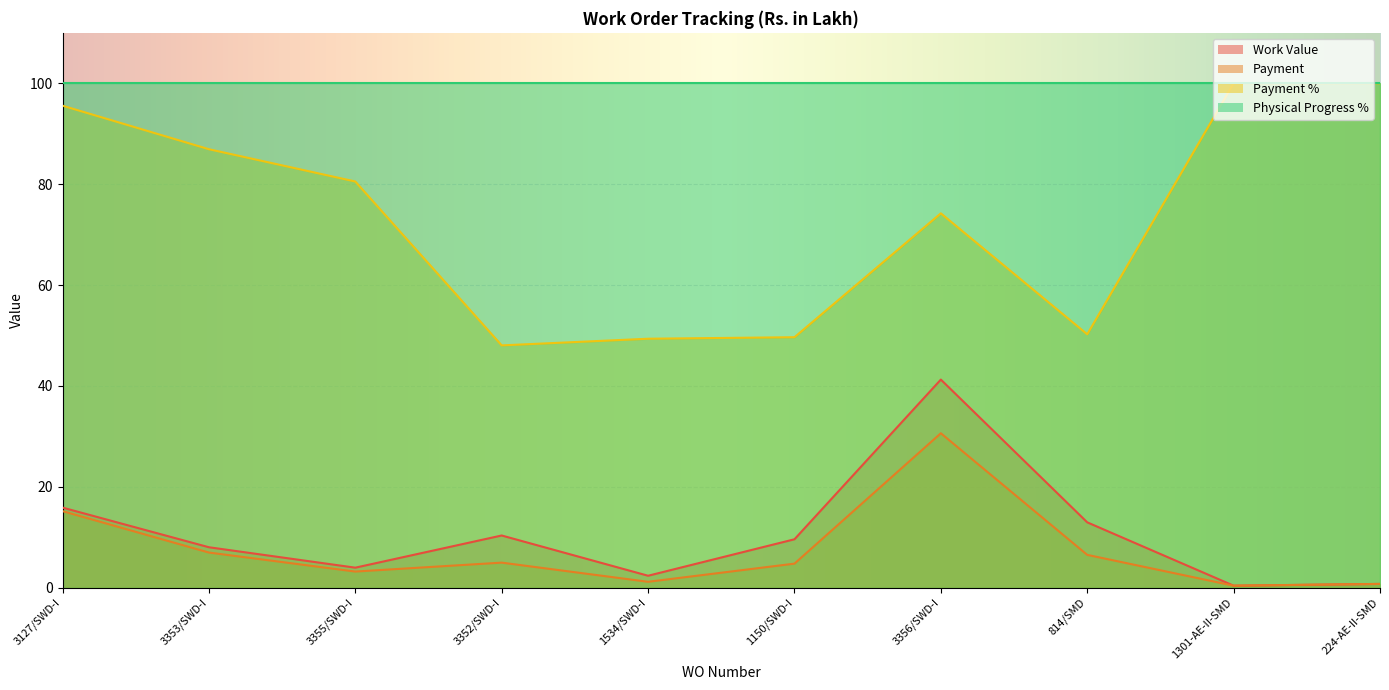

True or false: Payment and Payment % intersect in this chart.

False